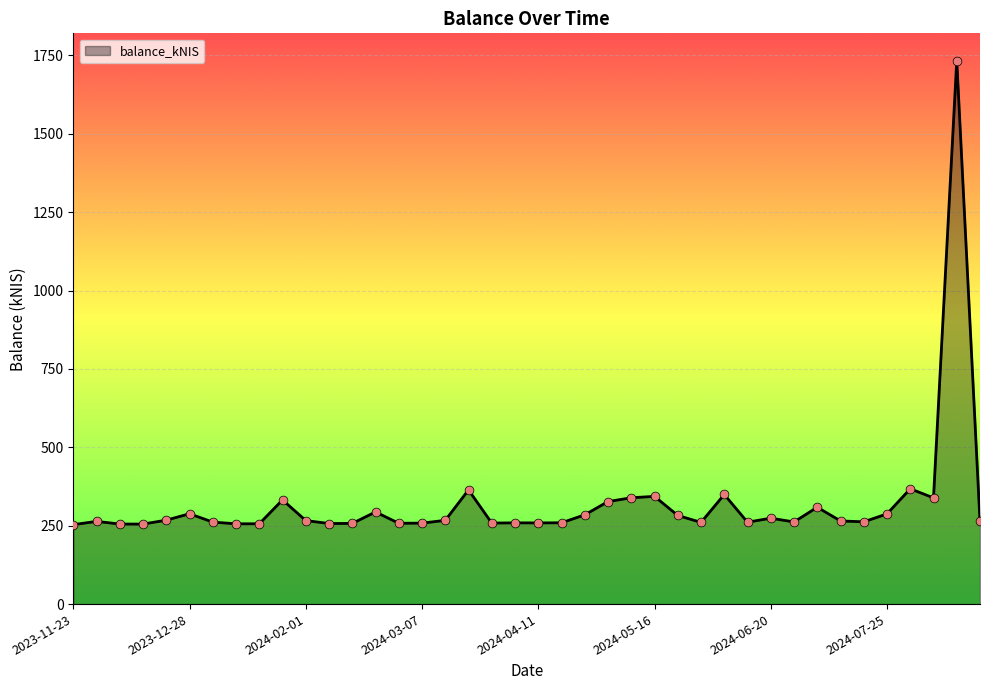

What is the greatest value displayed?

1733.5